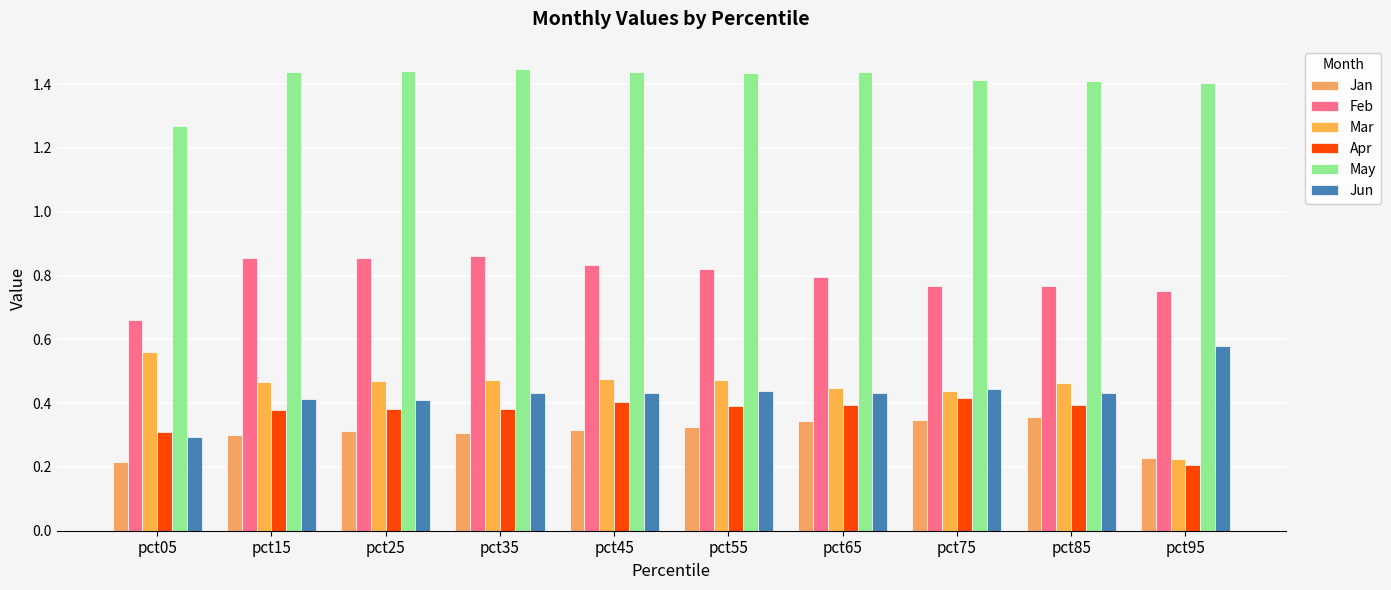

Which series has the widest spread of values?

Mar